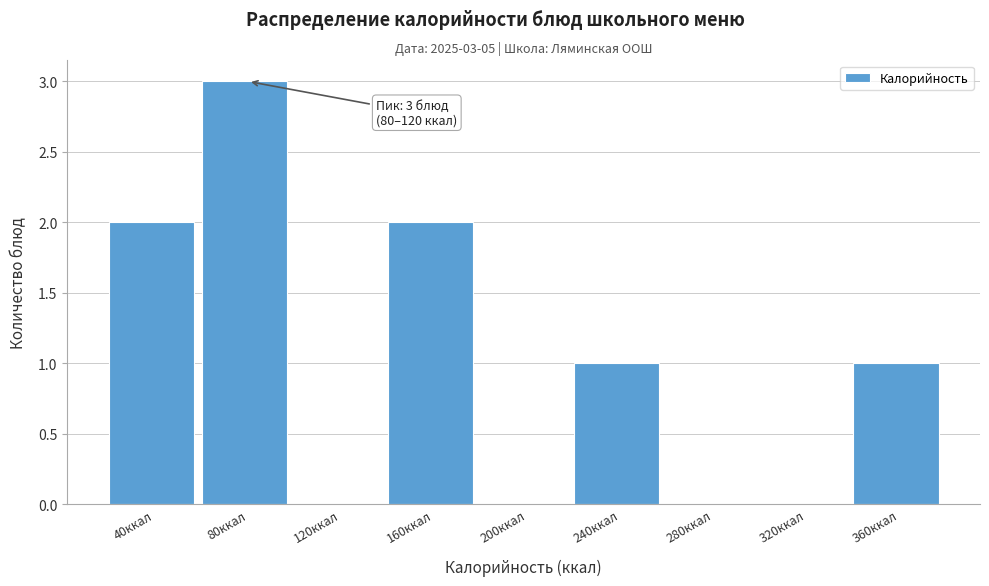

Reading left to right, extract all data points from this chart.

40ккал=2	80ккал=3	120ккал=0	160ккал=2	200ккал=0	240ккал=1	280ккал=0	320ккал=0	360ккал=1